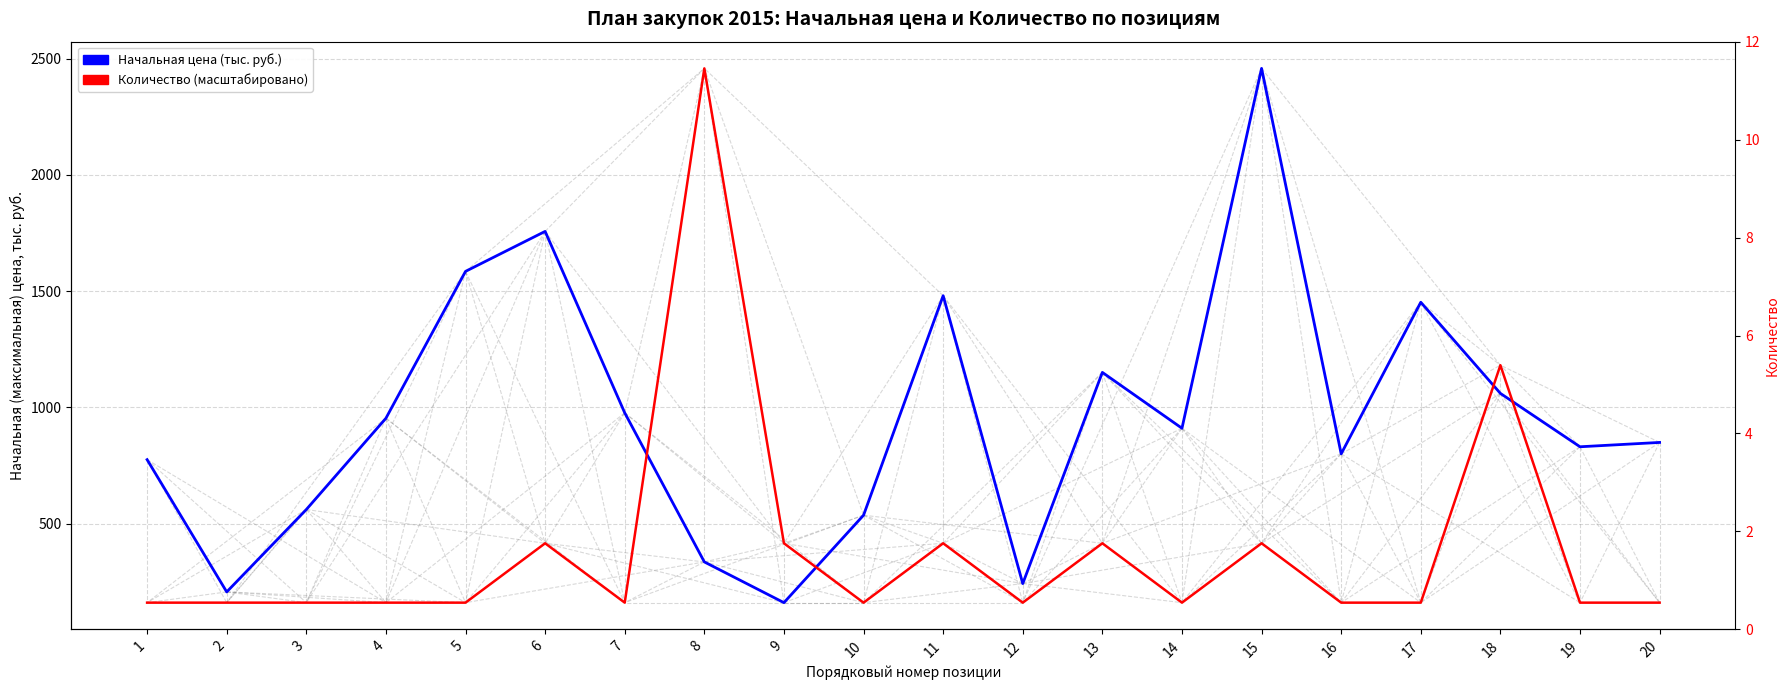

The Начальная цена (тыс. руб.) series shows 117.1 at 2. True or false?

False